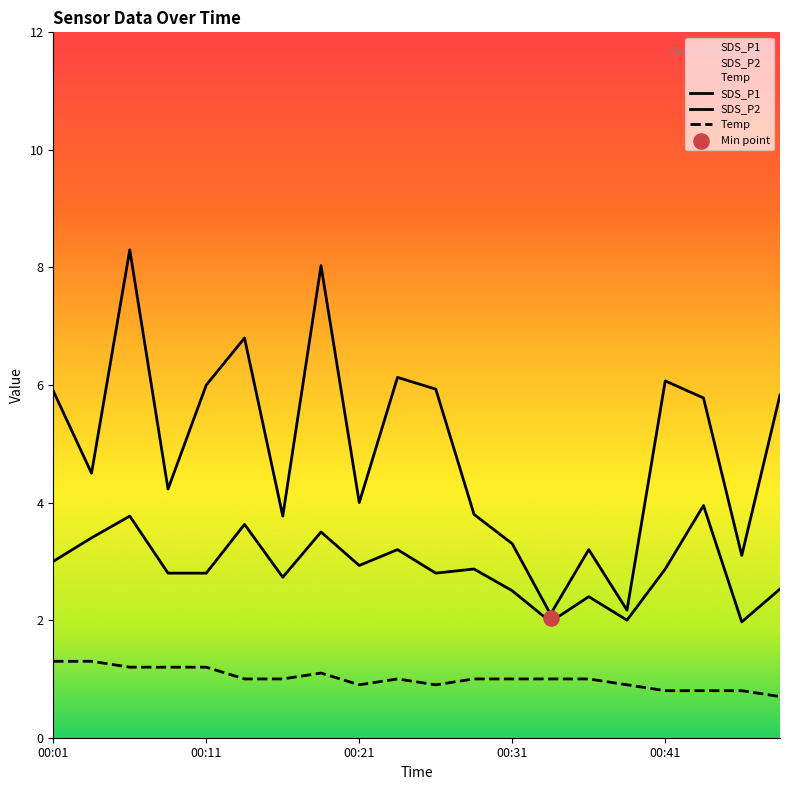

Which series contains the highest Y value?

SDS_P1